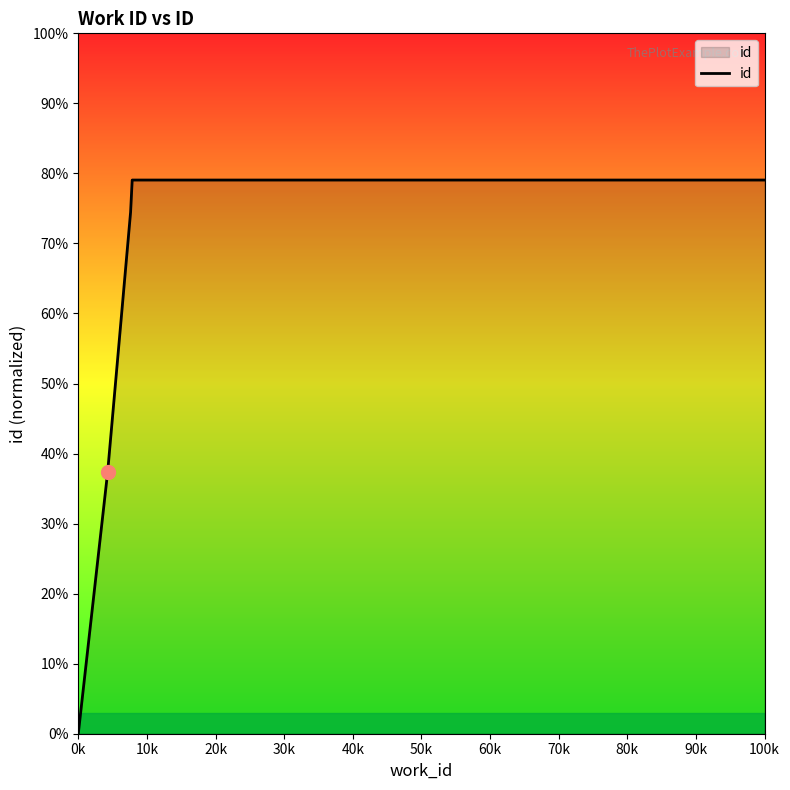

Does the chart display data point markers on the line(s)?

No